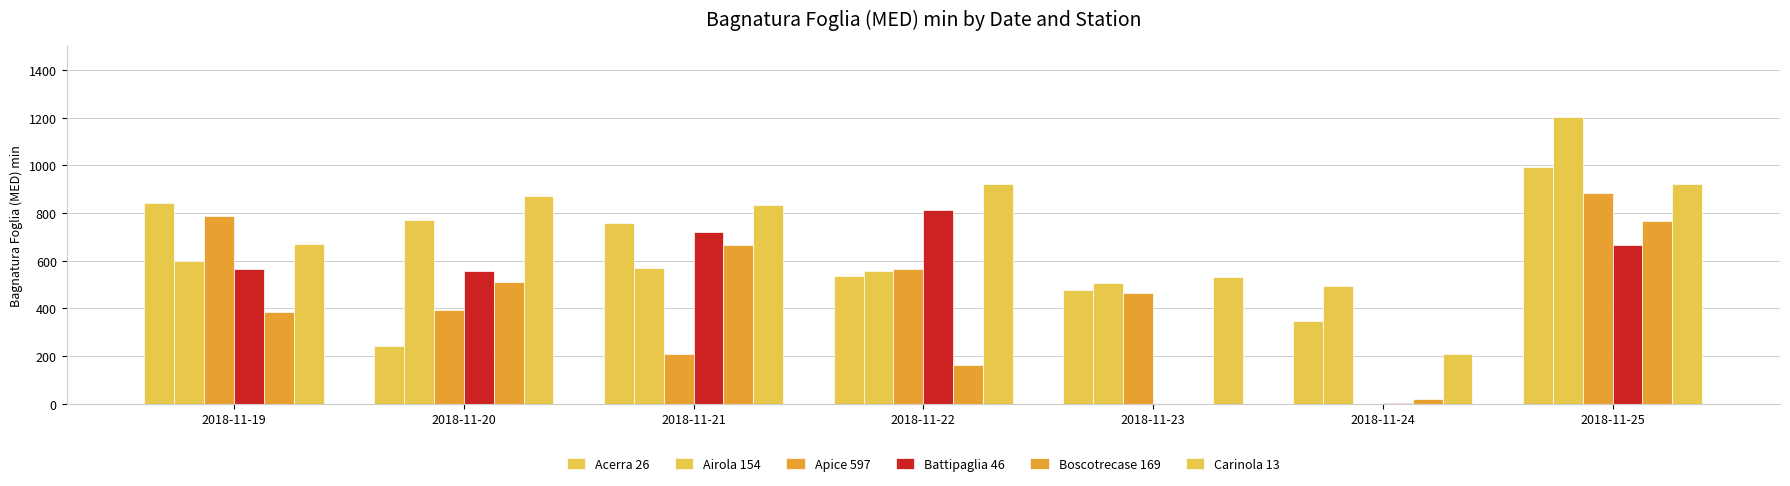

What value does the Airola 154 series have at 2018-11-22?

555.5